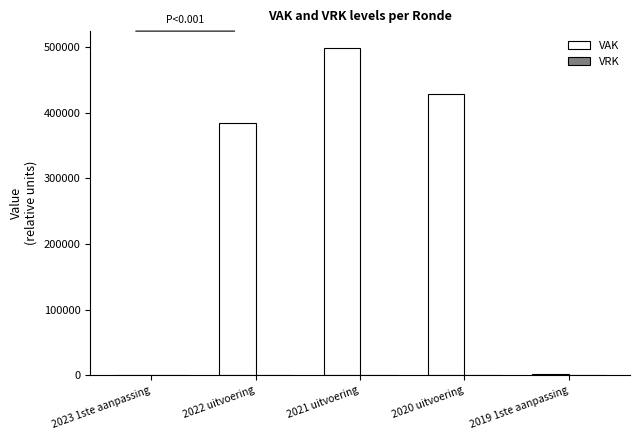

Approximately how many times larger is the value at 2020 uitvoering compared to 2021 uitvoering?

0.9